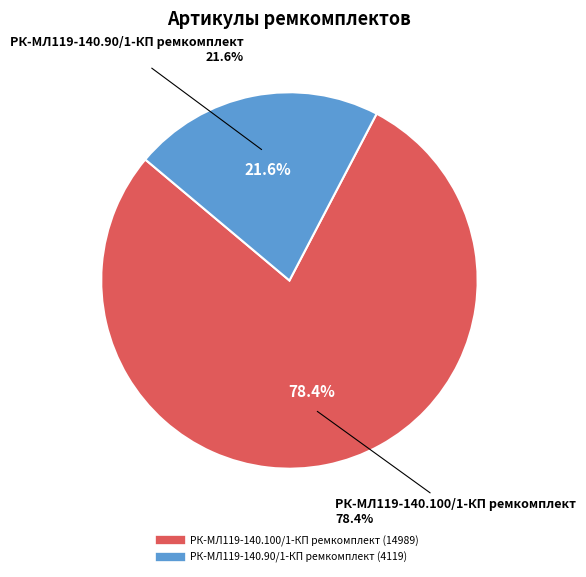

To the nearest percent, what percentage of the pie is РК-МЛ119-140.100/1-КП ремкомплект?

78%